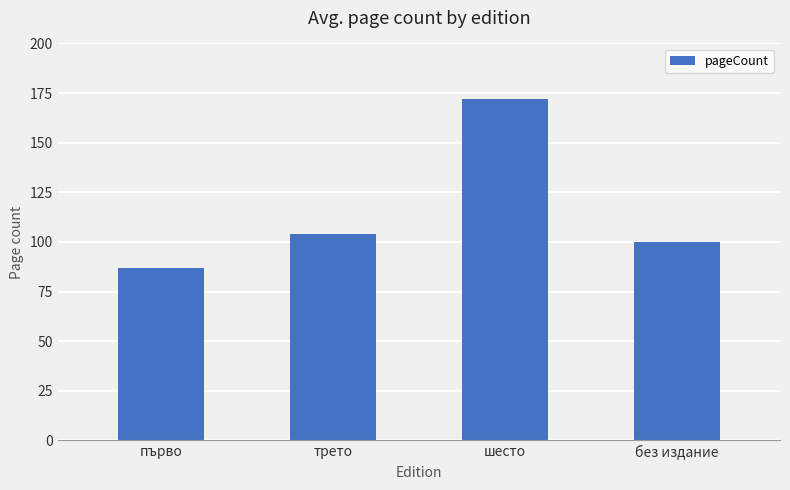

Reading left to right, list all the values displayed in this chart.

първо=87	трето=104	шесто=172	без издание=100